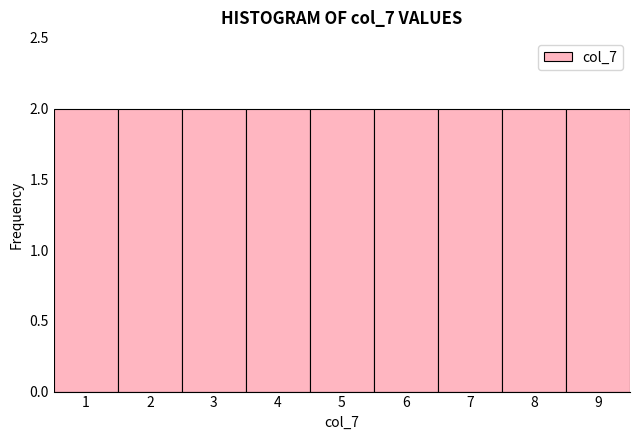

Reading left to right, transcribe this chart: for each bar, give the range it covers on the x-axis and its height. The values are not printed on the chart, so give them approximately, as read against the axis.

0.5 to 1.5: 2
1.5 to 2.5: 2
2.5 to 3.5: 2
3.5 to 4.5: 2
4.5 to 5.5: 2
5.5 to 6.5: 2
6.5 to 7.5: 2
7.5 to 8.5: 2
8.5 to 9.5: 2